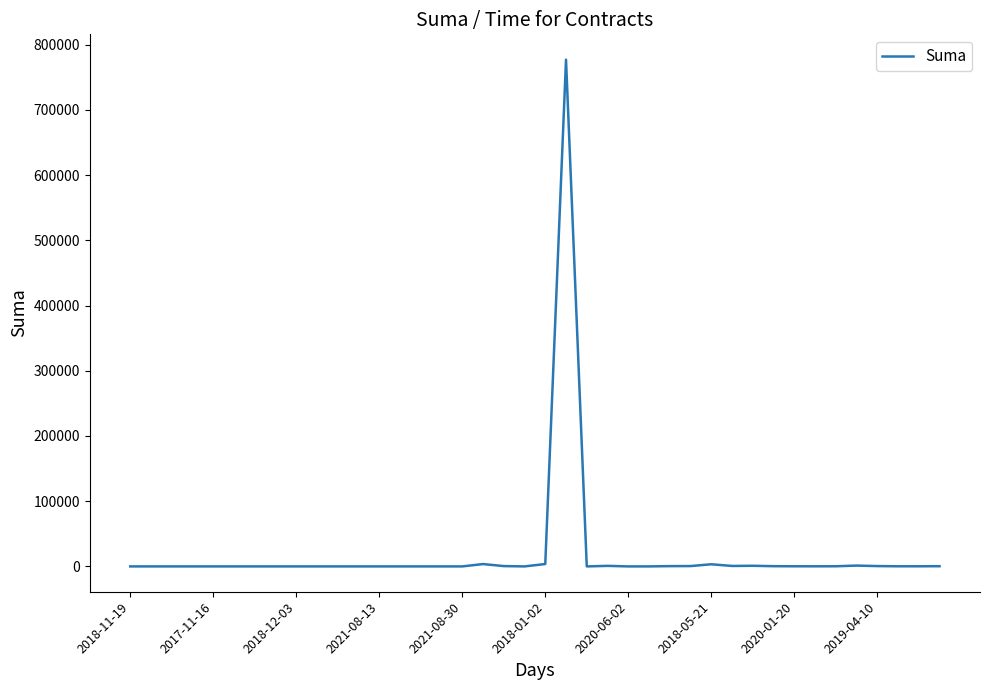

What is the difference between the maximum and minimum values?

777062.9